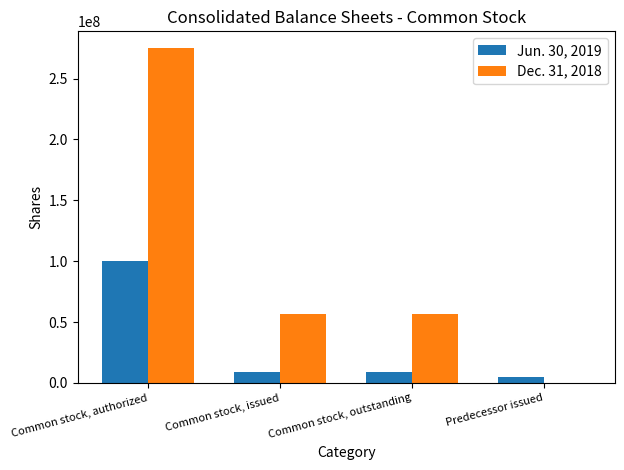

Which series has the largest total across all categories?

Dec. 31, 2018